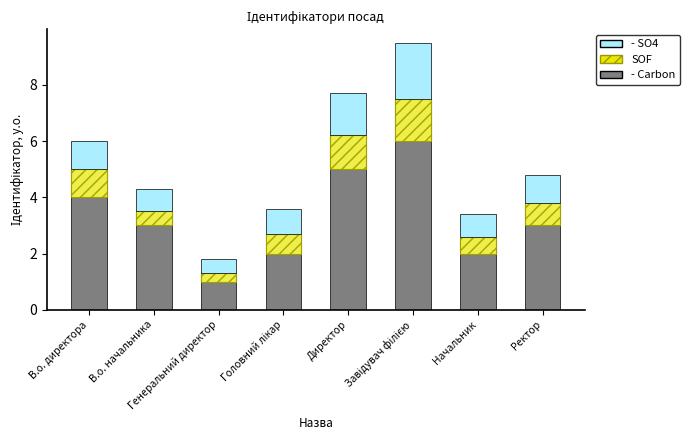

Is it true that - Carbon equals 5.3 at В.о. начальника?

False